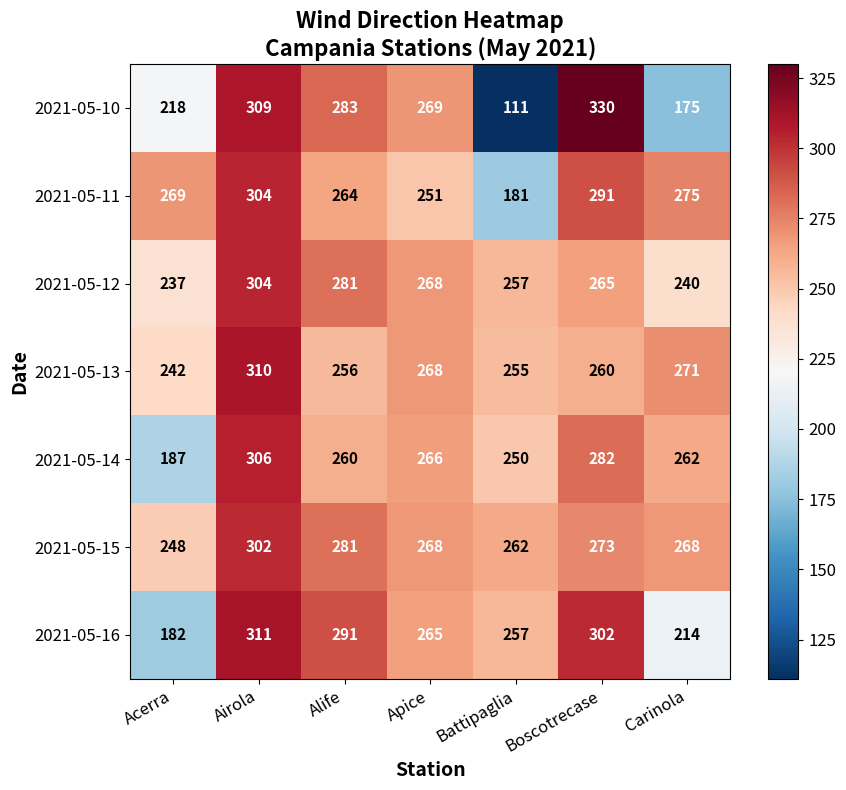

Where does the 2021-05-13 series first go above 260?

Airola